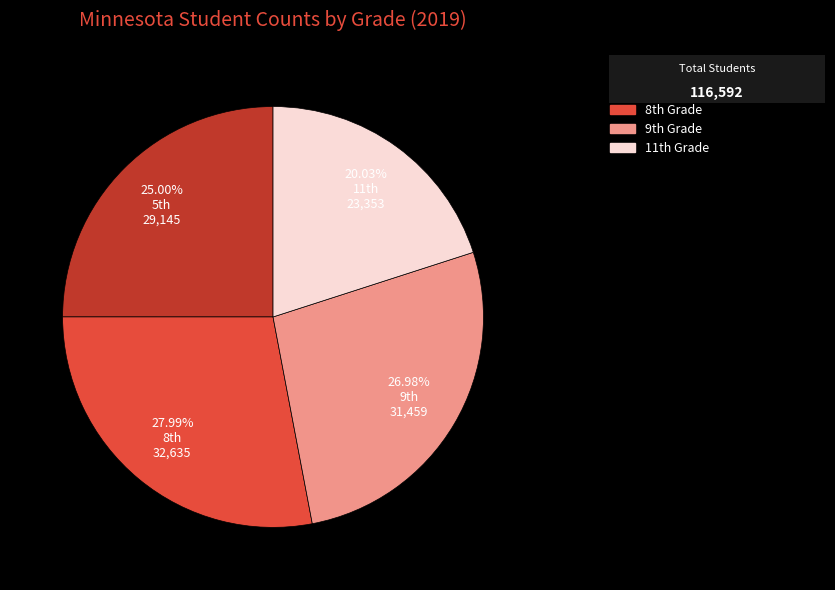

How many segments does this pie chart have?

4